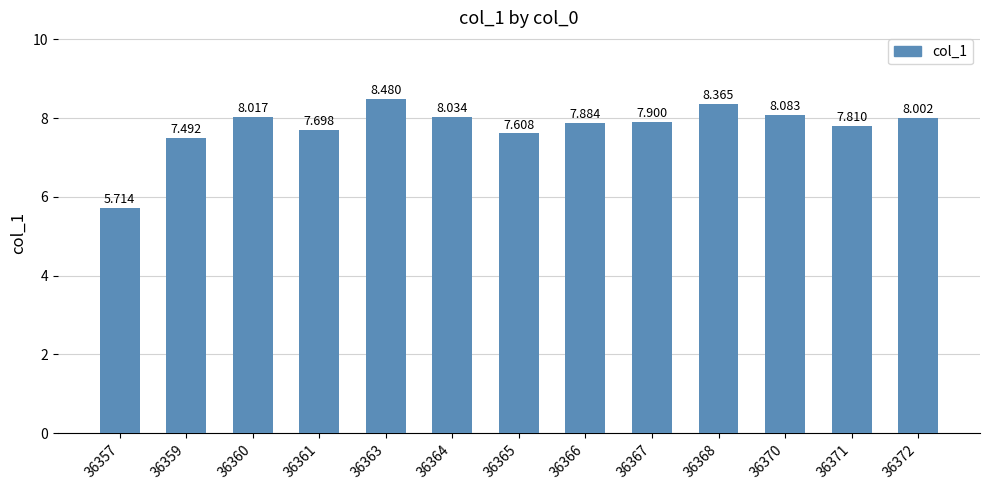

Rank the categories by value from lowest to highest.

36357, 36359, 36365, 36361, 36371, 36366, 36367, 36372, 36360, 36364, 36370, 36368, 36363